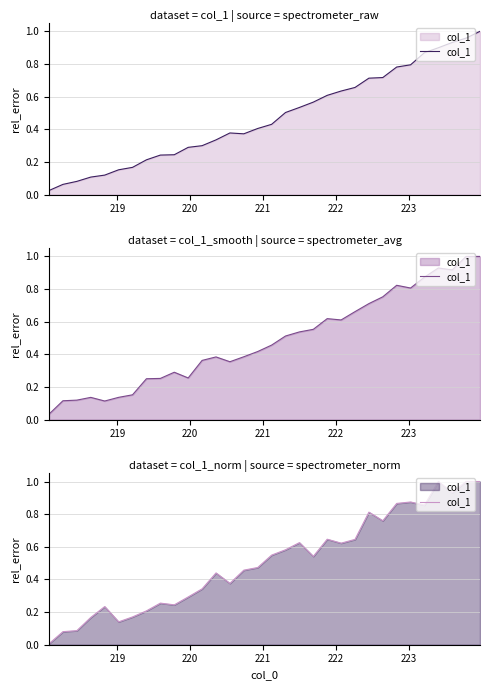

What is the maximum value shown in the chart?

1.0